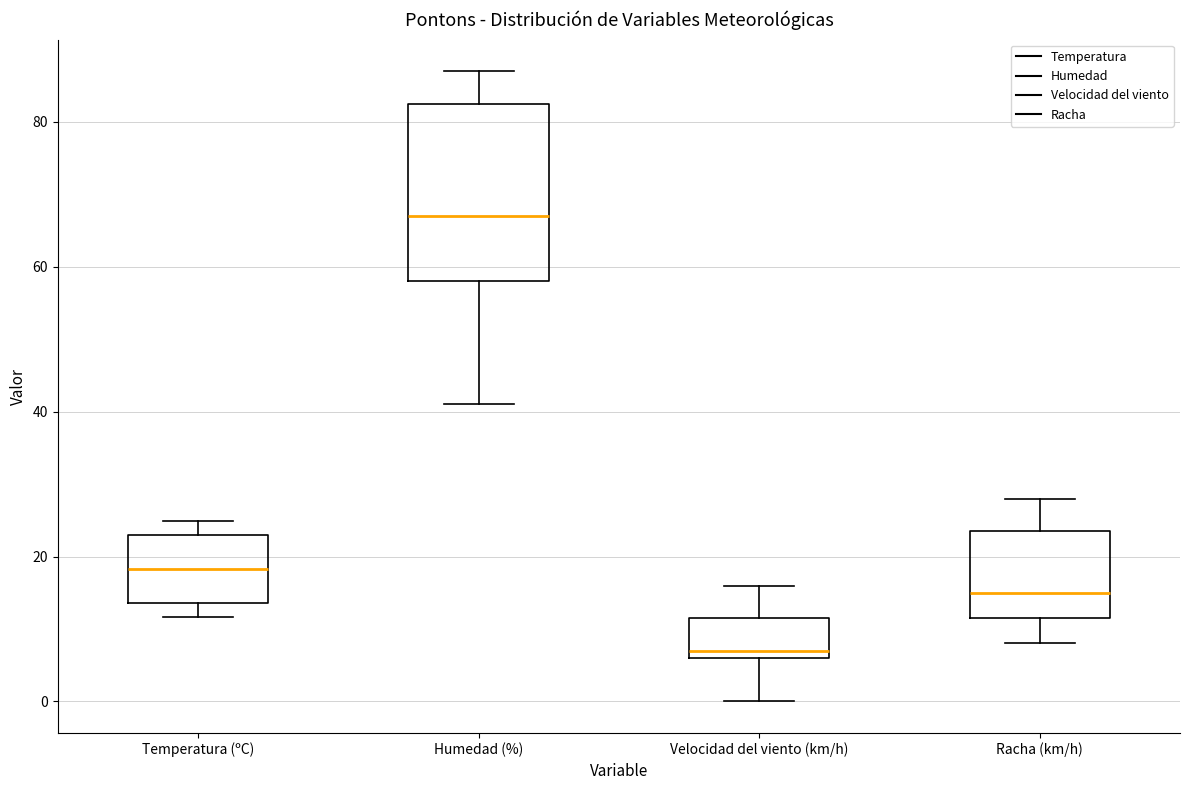

Which box's median line is the lowest?

Velocidad del viento (km/h)